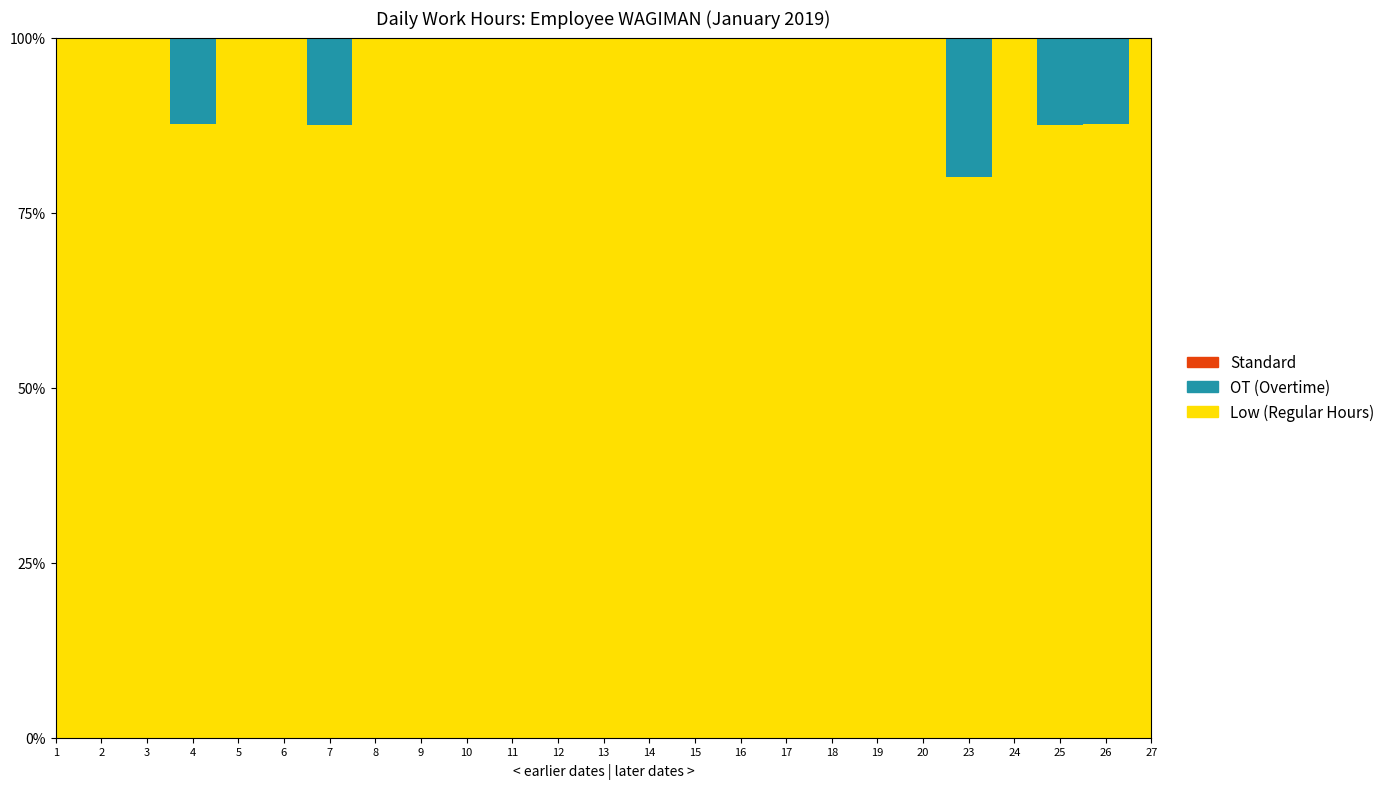

Reading left to right, list all the values displayed in this chart.

Low: 1=9.4	2=11.2	3=11.3	4=14.2	5=11.1	6=9.1	7=14.2	8=11.2	9=11.2	10=11.3	11=11.2	12=11.2	13=9.3	14=11.2	15=11.1	16=11.1	17=11.1	18=11.2	19=11.2	20=9.2	23=16.0	24=11.2	25=14.1	26=14.3	27=9.2
OT: 1=0.0	2=0.0	3=0.0	4=2.0	5=0.0	6=0.0	7=2.0	8=0.0	9=0.0	10=0.0	11=0.0	12=0.0	13=0.0	14=0.0	15=0.0	16=0.0	17=0.0	18=0.0	19=0.0	20=0.0	23=4.0	24=0.0	25=2.0	26=2.0	27=0.0
Standard: 1=0.0	2=0.0	3=0.0	4=0.0	5=0.0	6=0.0	7=0.0	8=0.0	9=0.0	10=0.0	11=0.0	12=0.0	13=0.0	14=0.0	15=0.0	16=0.0	17=0.0	18=0.0	19=0.0	20=0.0	23=0.0	24=0.0	25=0.0	26=0.0	27=0.0